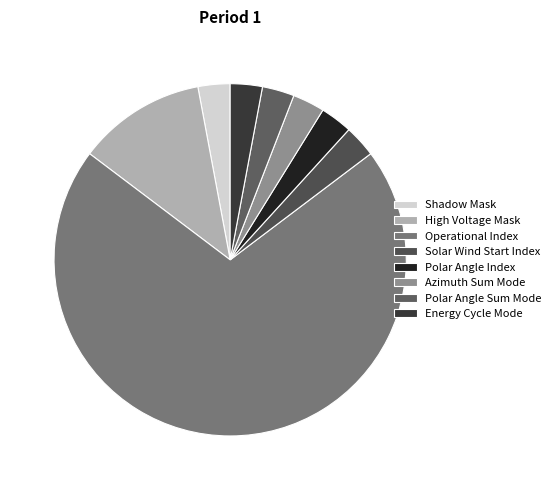

Which category has the smallest portion of the pie?

Shadow Mask